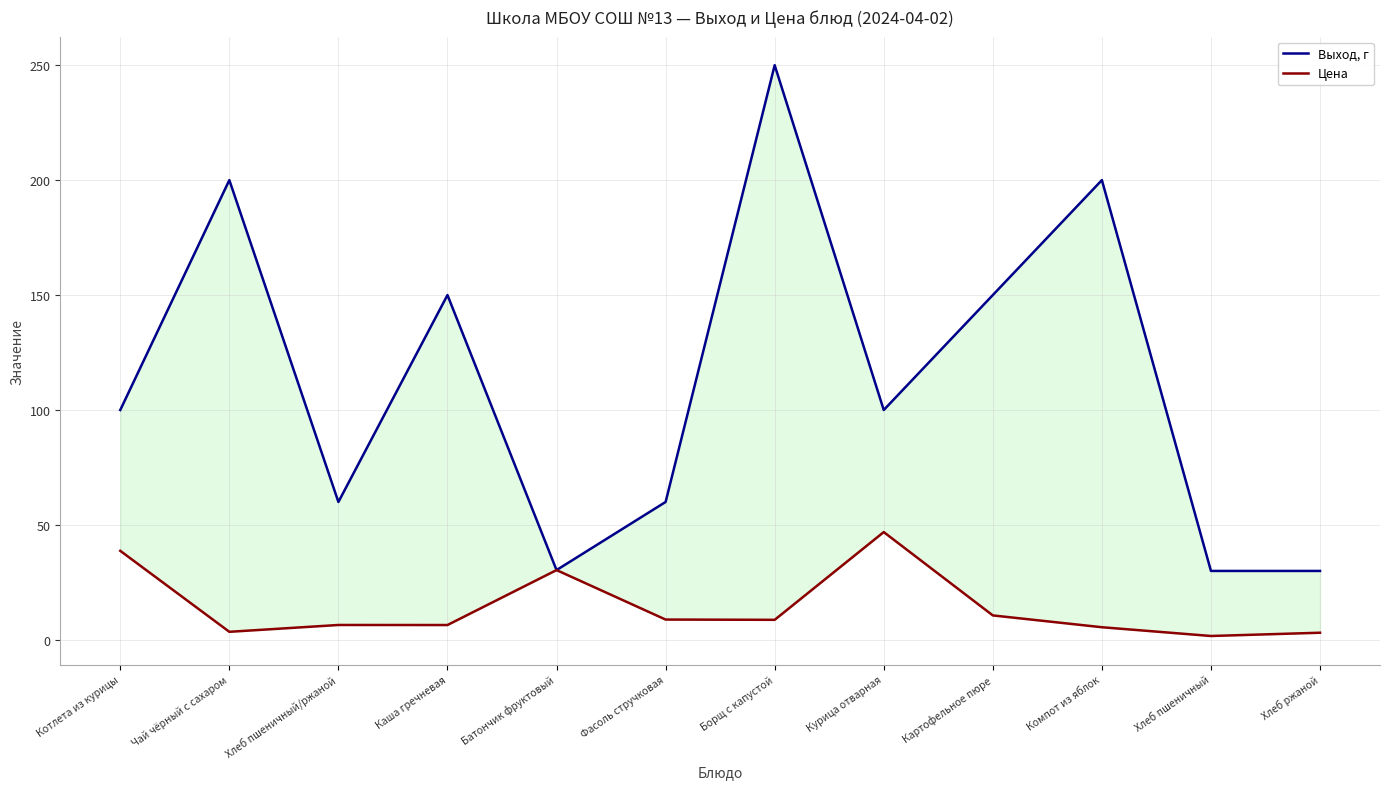

Where does the Выход, г series first go above 100?

Чай чёрный с сахаром